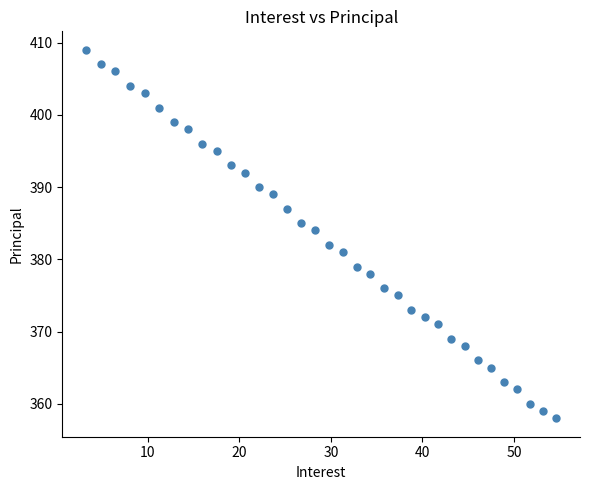

What is the range of Y values (max minus min)?

51